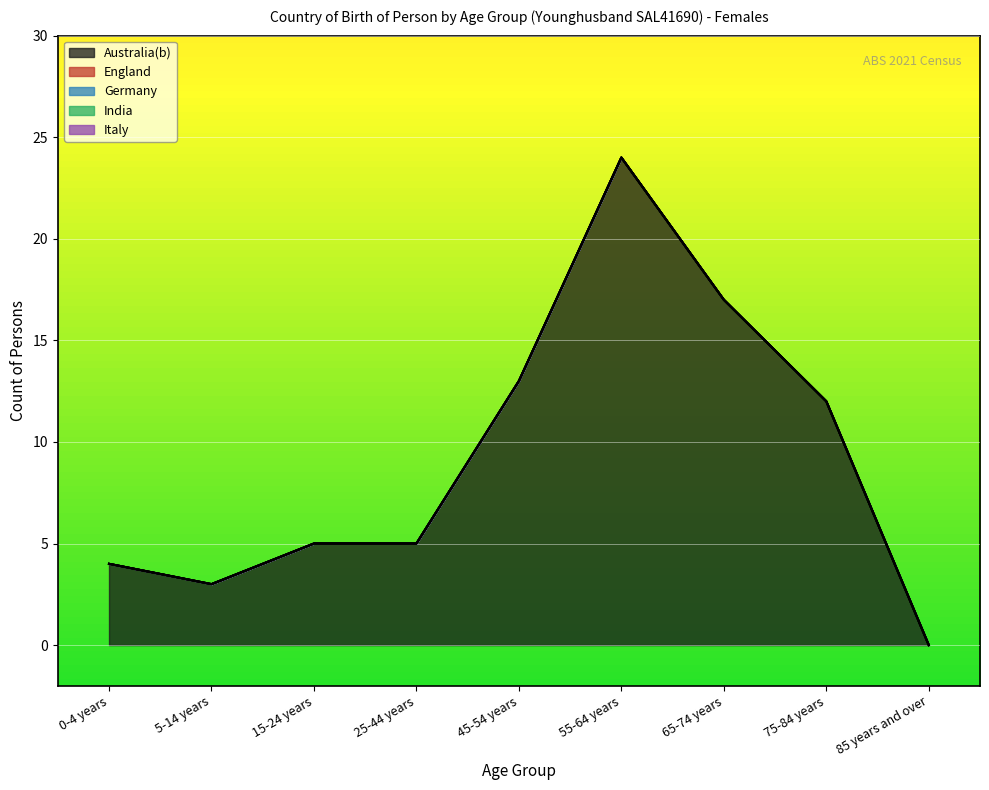

Which label corresponds to the smallest value in the chart?

85 years and over